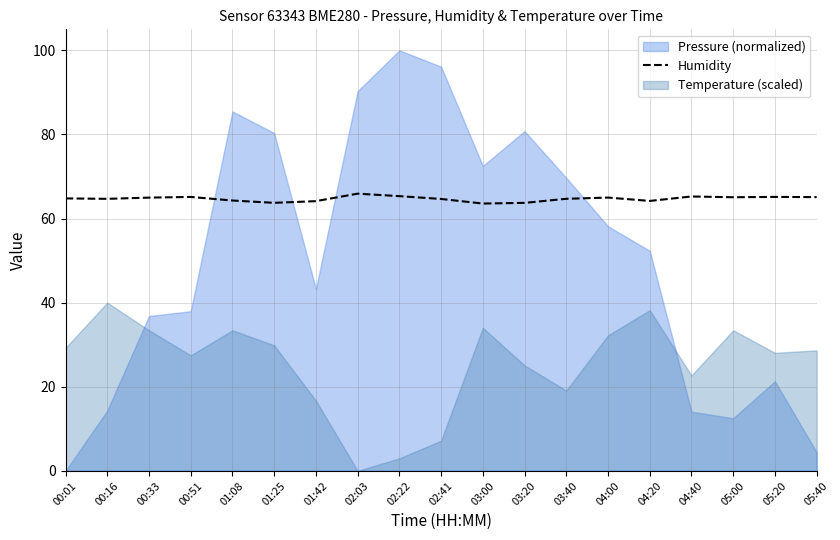

Where is the first local minimum?

00:16